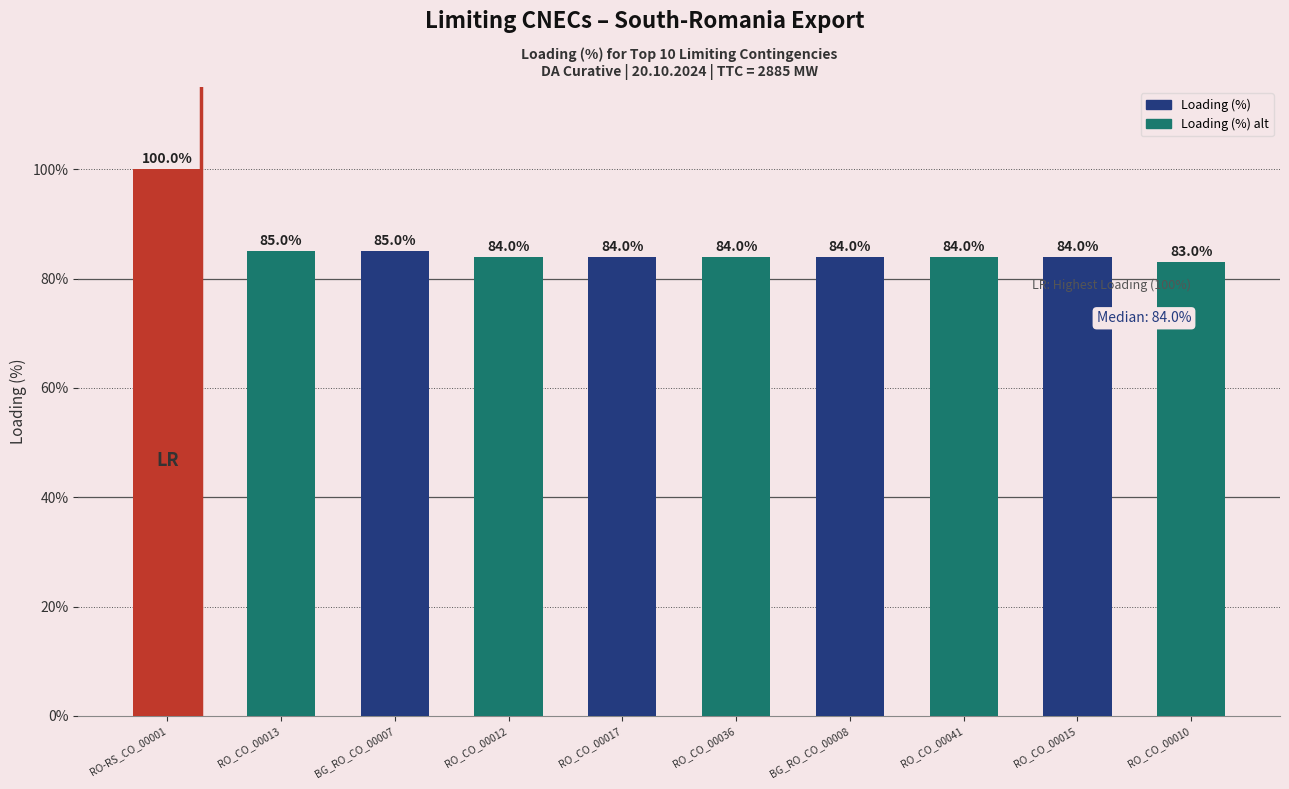

The value at BG_RO_CO_00007 is 85. True or false?

True